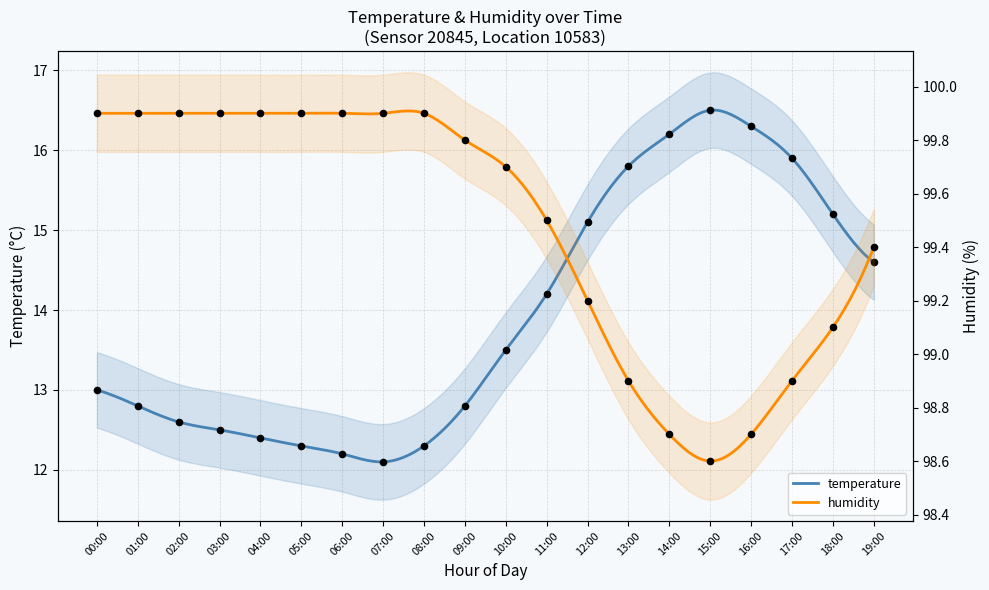

Is the value of humidity at 19:00 greater than the value of temperature at 11:00?

Yes